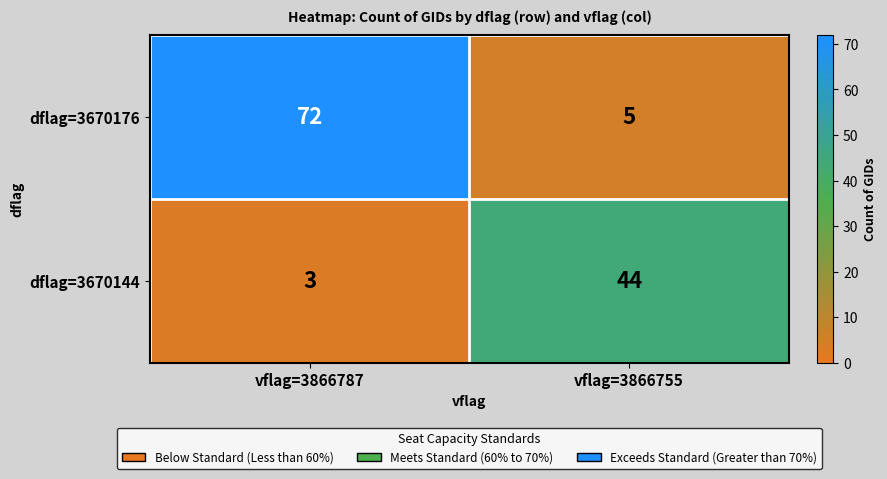

Where is dflag=3670144 nearest to the value 23?

vflag=3866787